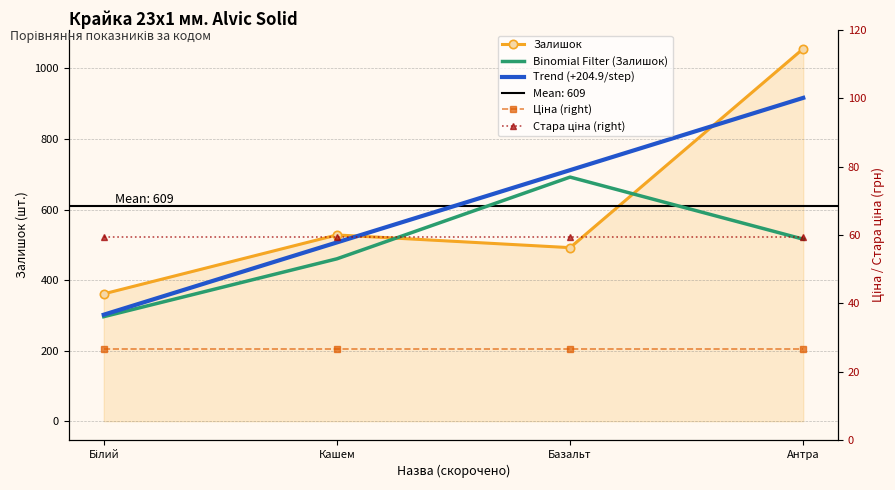

Between Білий and Кашем, which series saw the biggest shift?

Trend (+204.9/step)